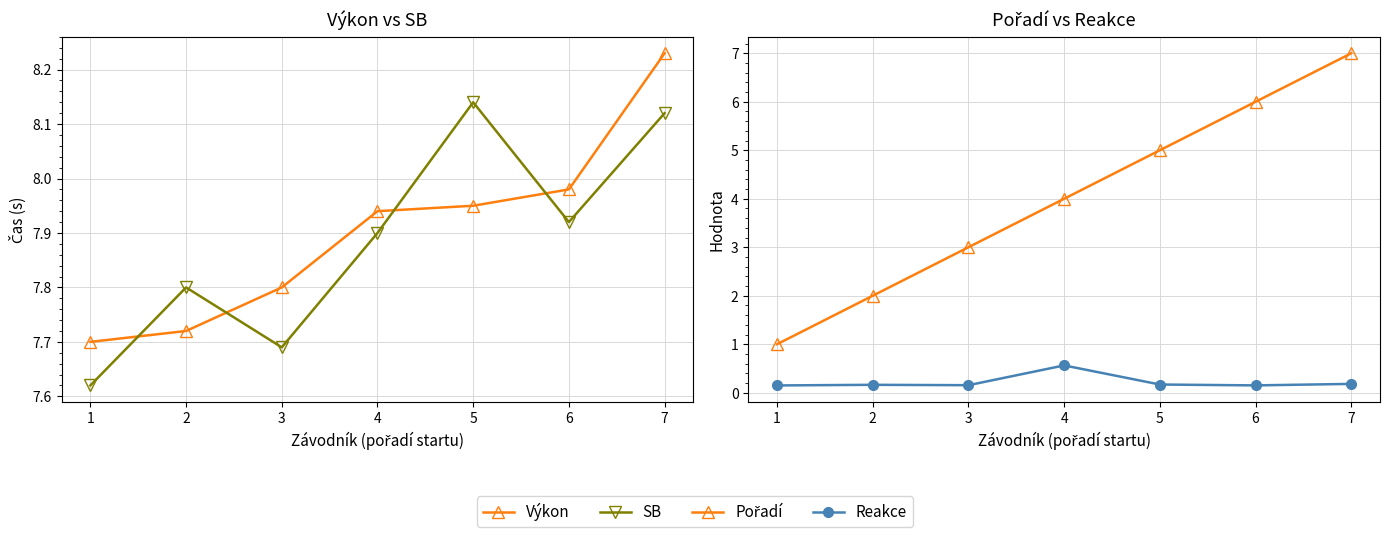

The value of SB at 3 is 2.4. True or false?

False